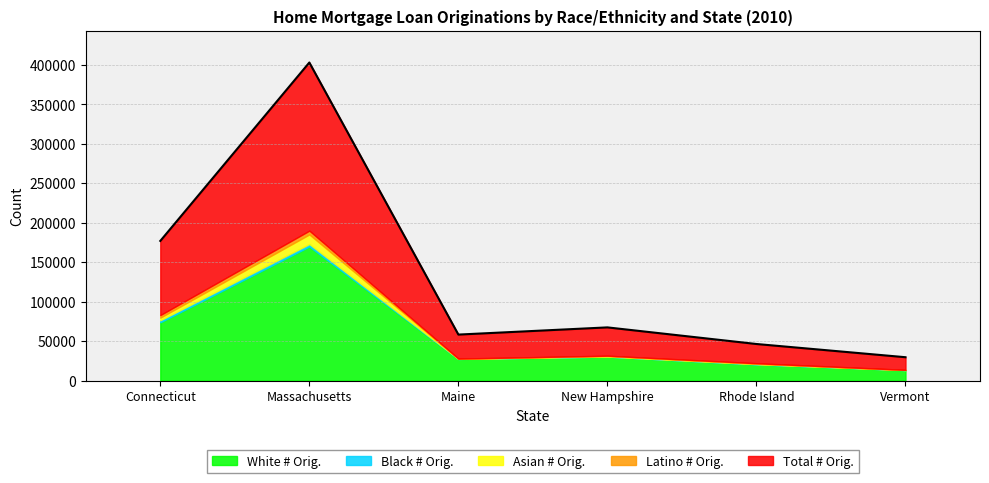

The Black # Orig. series shows 181 at Rhode Island. True or false?

False